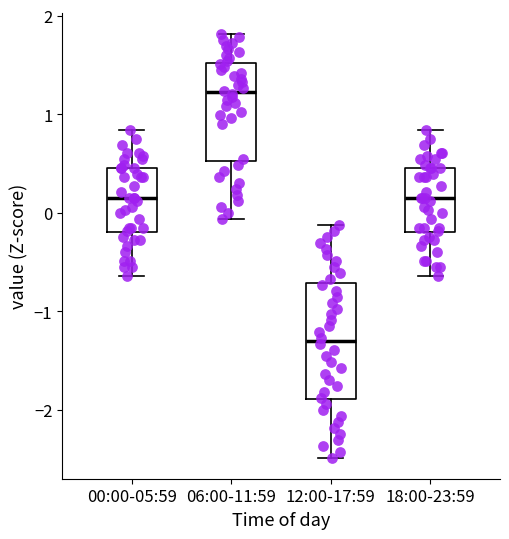

Where does the median line of the box for 12:00-17:59 sit on the y-axis? The values are not printed on the chart, so give them approximately, as read against the axis.

-1.3